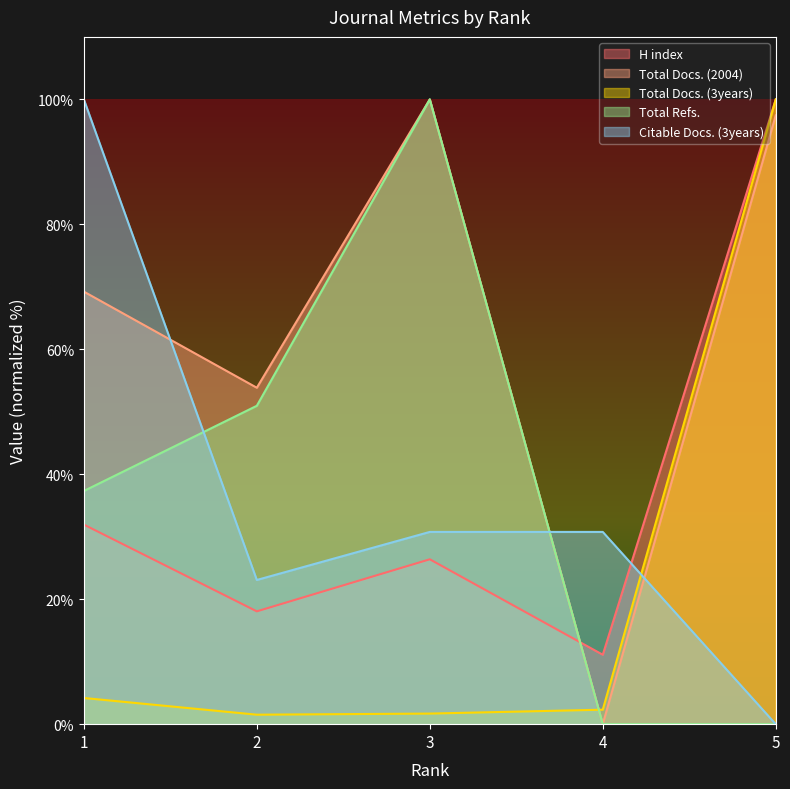

Rank the series by their maximum value, from lowest to highest.

H index, Total Docs. (2004), Total Docs. (3years), Total Refs., Citable Docs. (3years)